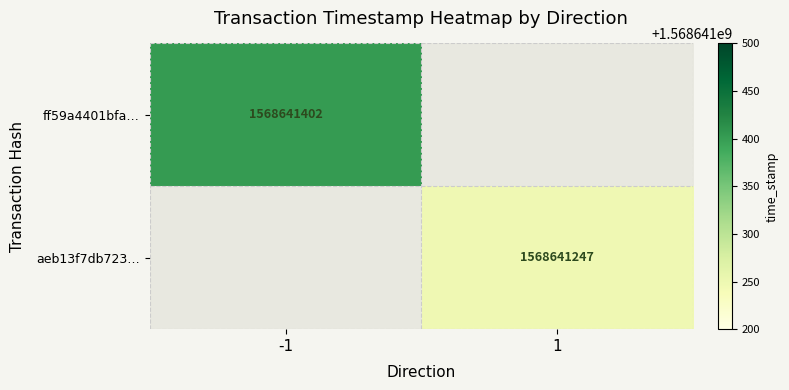

True or false: ff59a4401bfa… has a value of 1568641402 at -1.

True